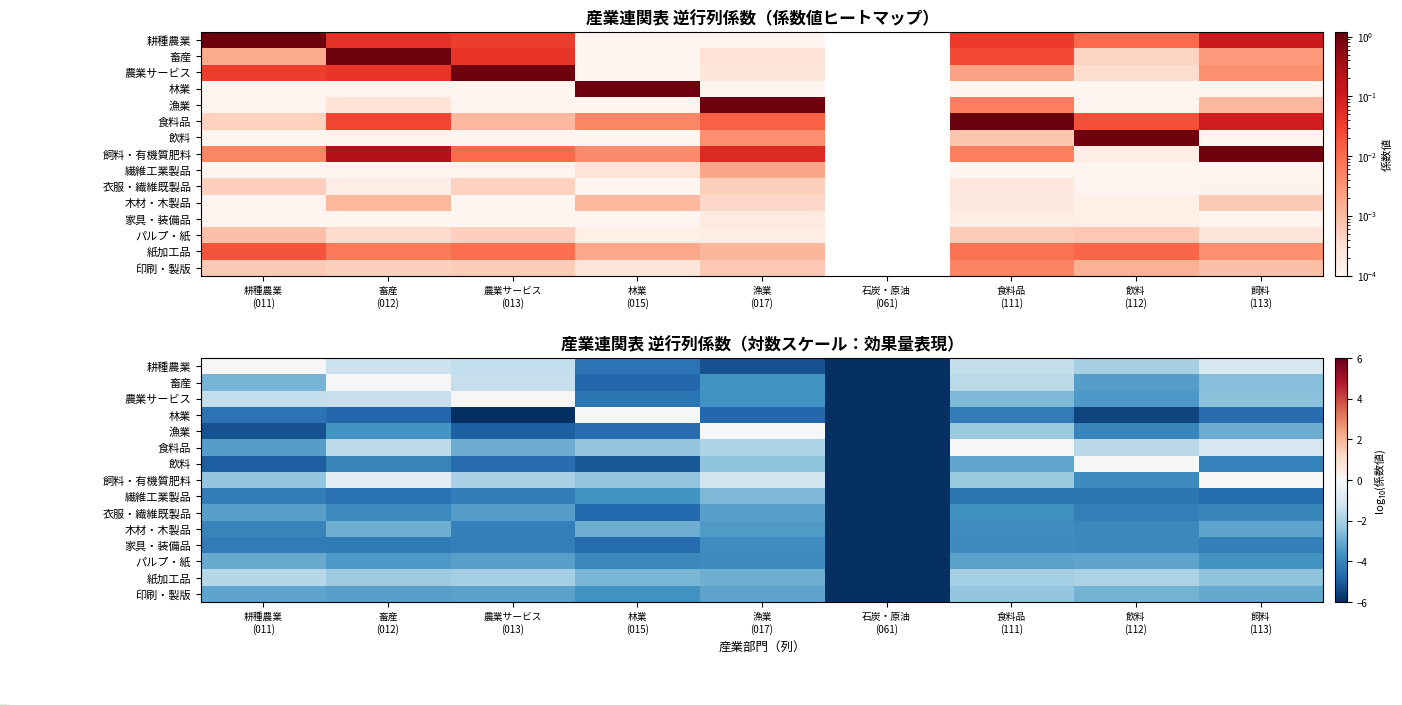

Rank the series at 石炭・原油 (061) from highest to lowest value.

耕種農業, 畜産, 農業サービス, 林業, 漁業, 食料品, 飲料, 飼料・有機質肥料, 繊維工業製品, 衣服・繊維既製品, 木材・木製品, 家具・装備品, パルプ・紙, 紙加工品, 印刷・製版